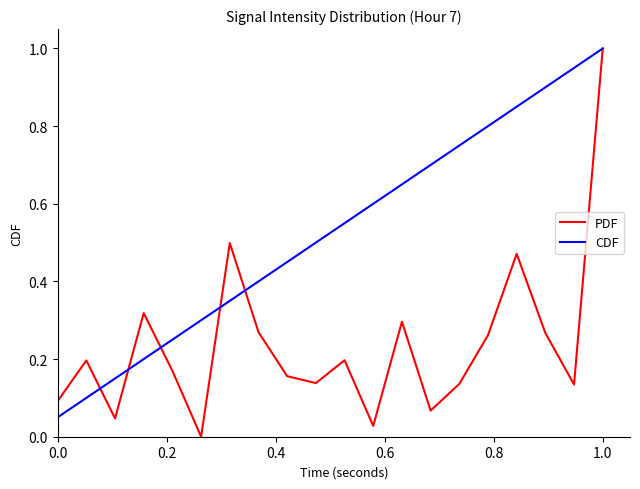

What is the value of the CDF point at the 14th from the left?

0.7